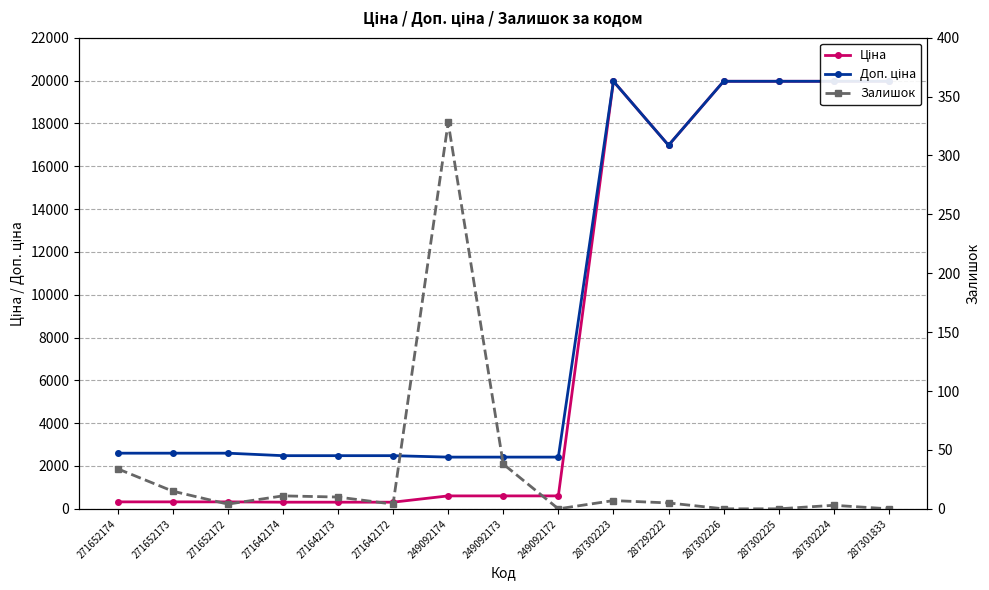

At which category does Доп. ціна reach its first local valley?

287292222